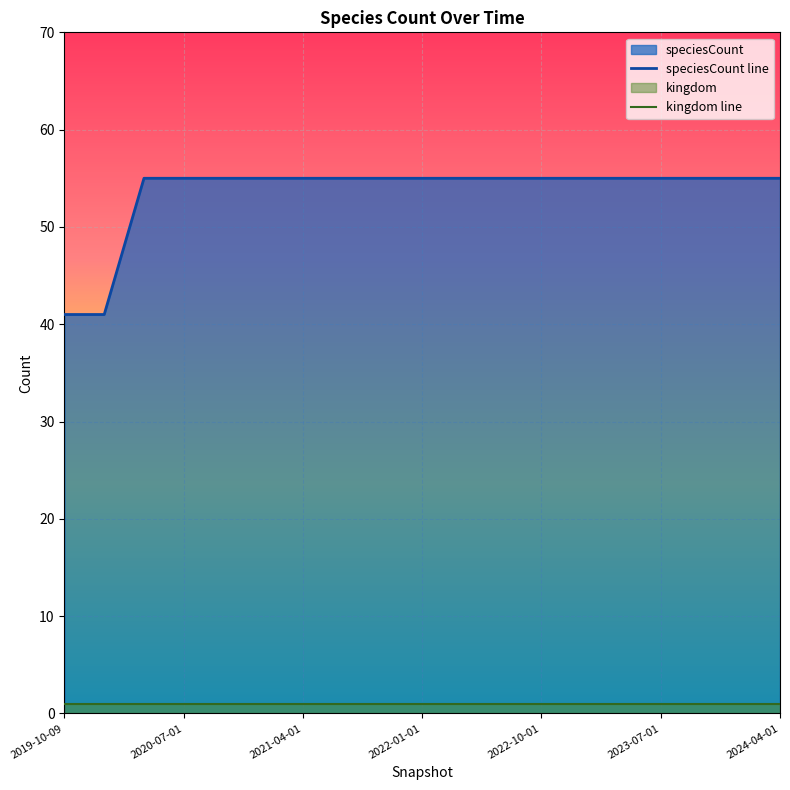

Count the number of categories in the chart.

19